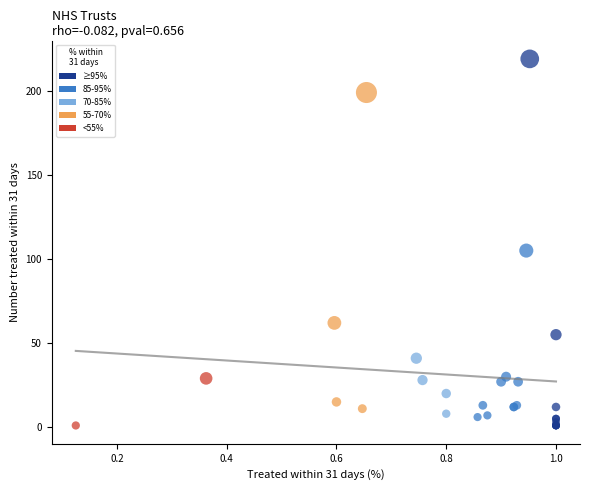

What Y value in the scatter plot is closest to 110?

105